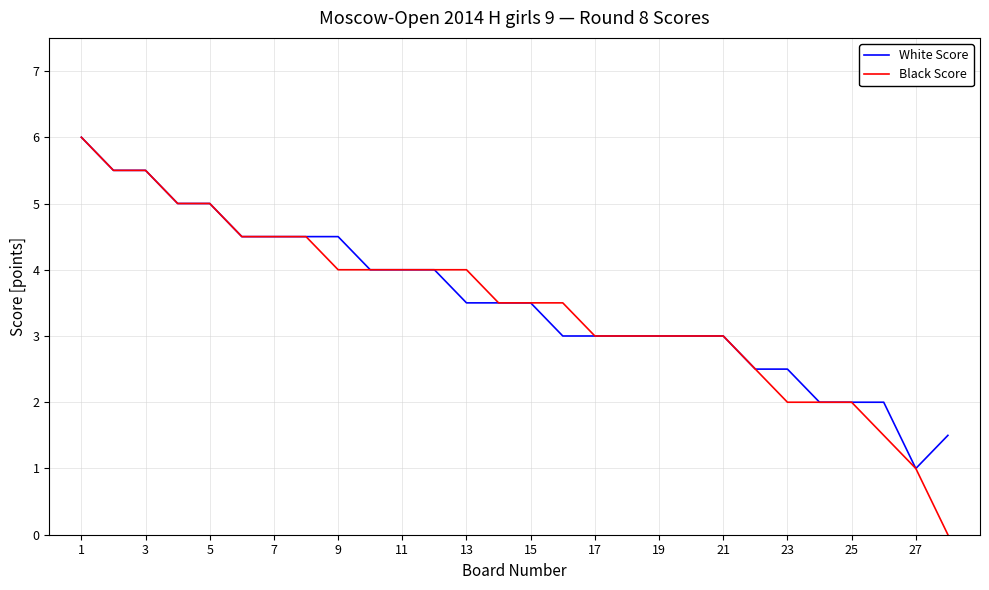

Which series has the largest range (max minus min)?

Black Score